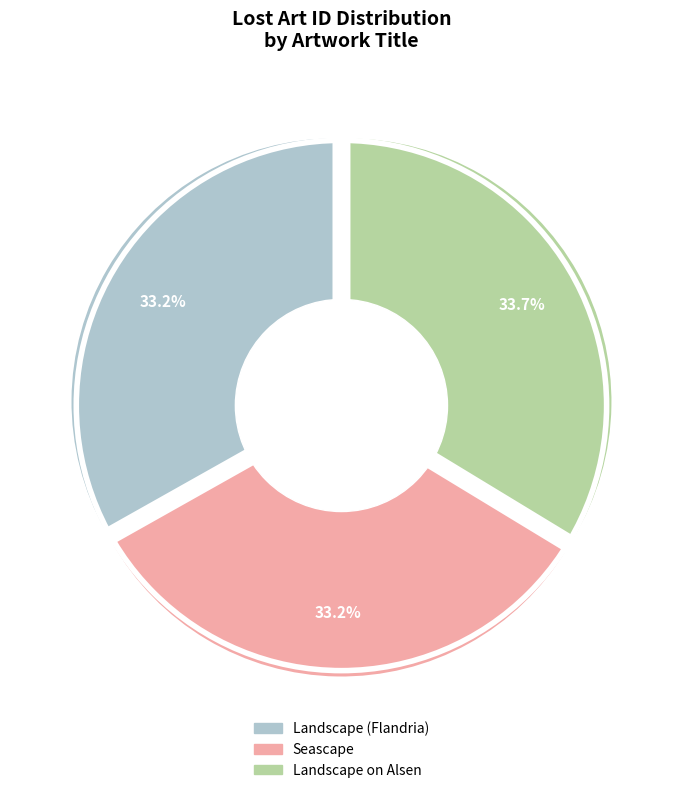

True or false: Seascape accounts for 33% of the total.

True